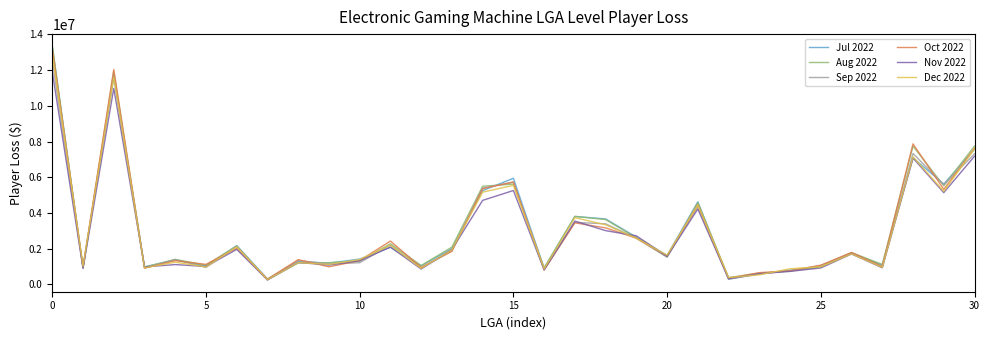

What is the highest value of the Oct 2022 series?

13206022.6